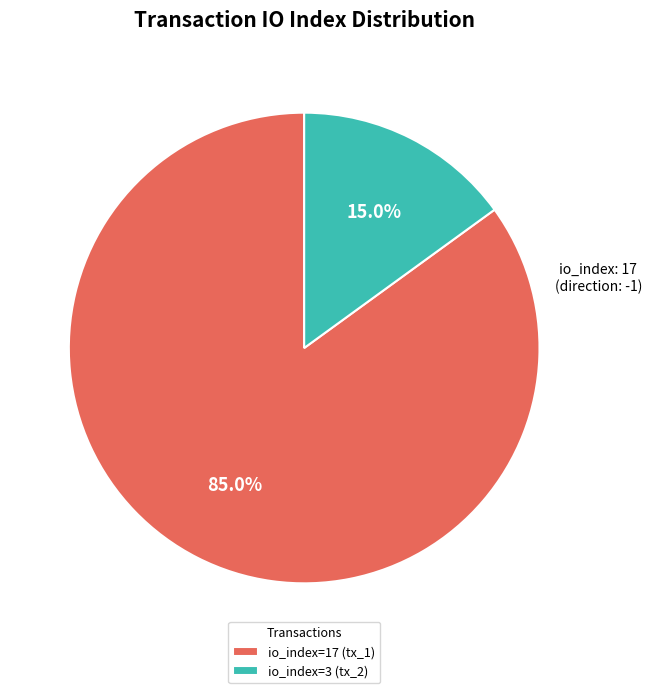

Approximately how many times larger is the value at io_index=17 (tx_1) compared to io_index=3 (tx_2)?

5.7